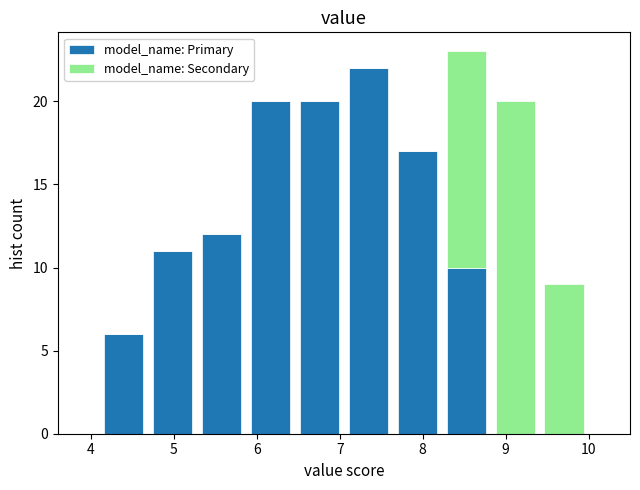

Reading left to right, transcribe this chart: for each stacked bar, give the range it covers on the x-axis and its total height. Neither the bar edges nor the heights are printed on the chart, so give them approximately, as read against the axes.

4.10 to 4.69: 6
4.69 to 5.28: 11
5.28 to 5.87: 12
5.87 to 6.46: 20
6.46 to 7.05: 20
7.05 to 7.64: 22
7.64 to 8.23: 17
8.23 to 8.82: 23
8.82 to 9.41: 20
9.41 to 10.00: 9